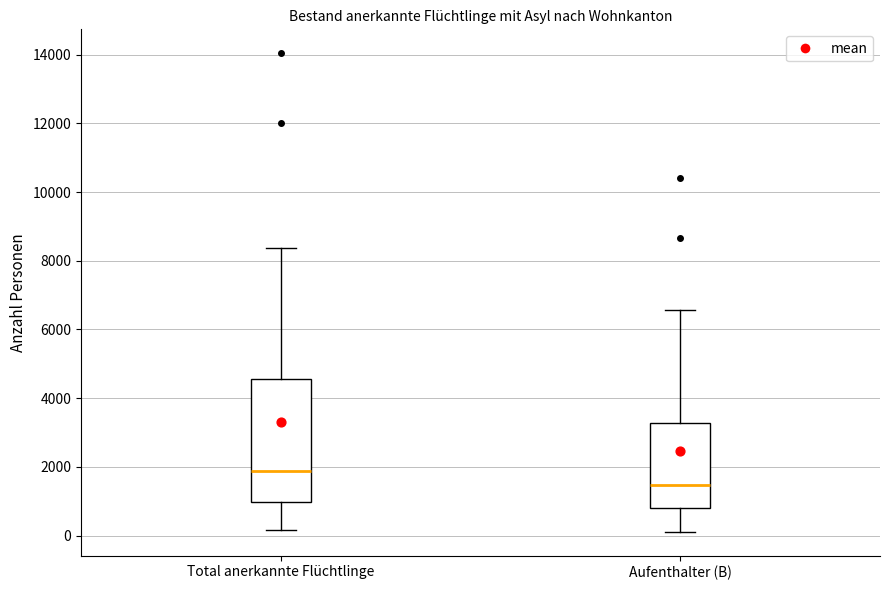

Which box has the lowest median line?

Aufenthalter (B)